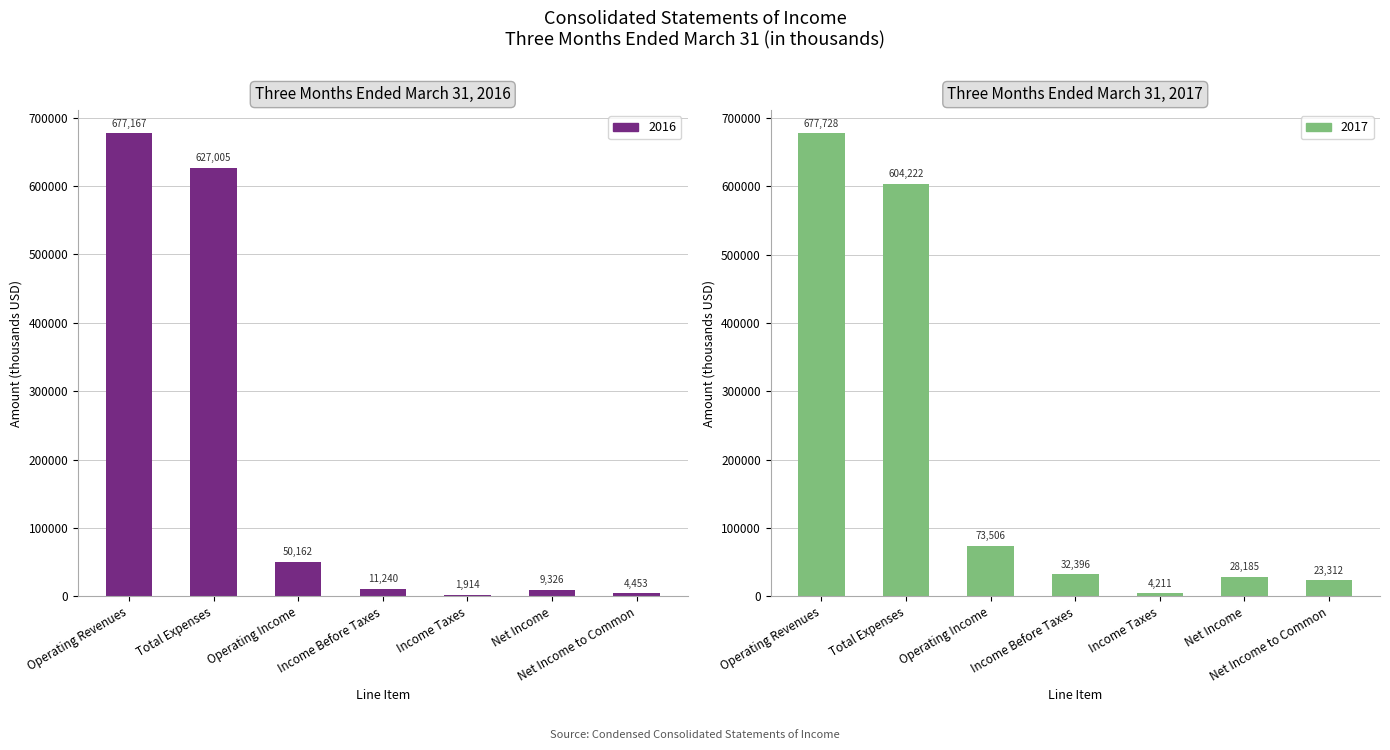

What are all the series names shown in the legend?

2017, 2016